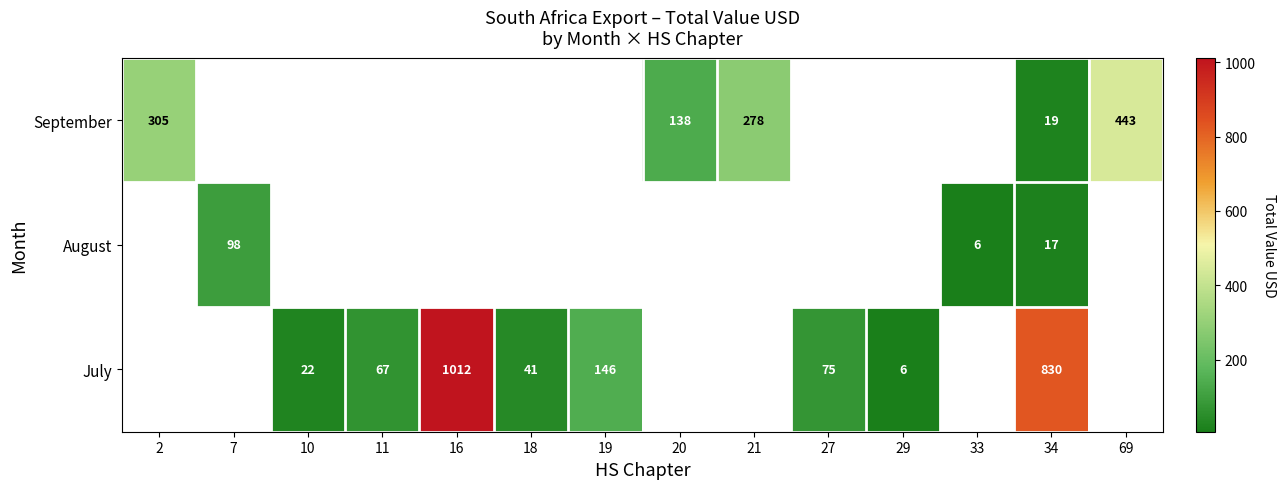

True or false: September has a value of 294 at 69.

False